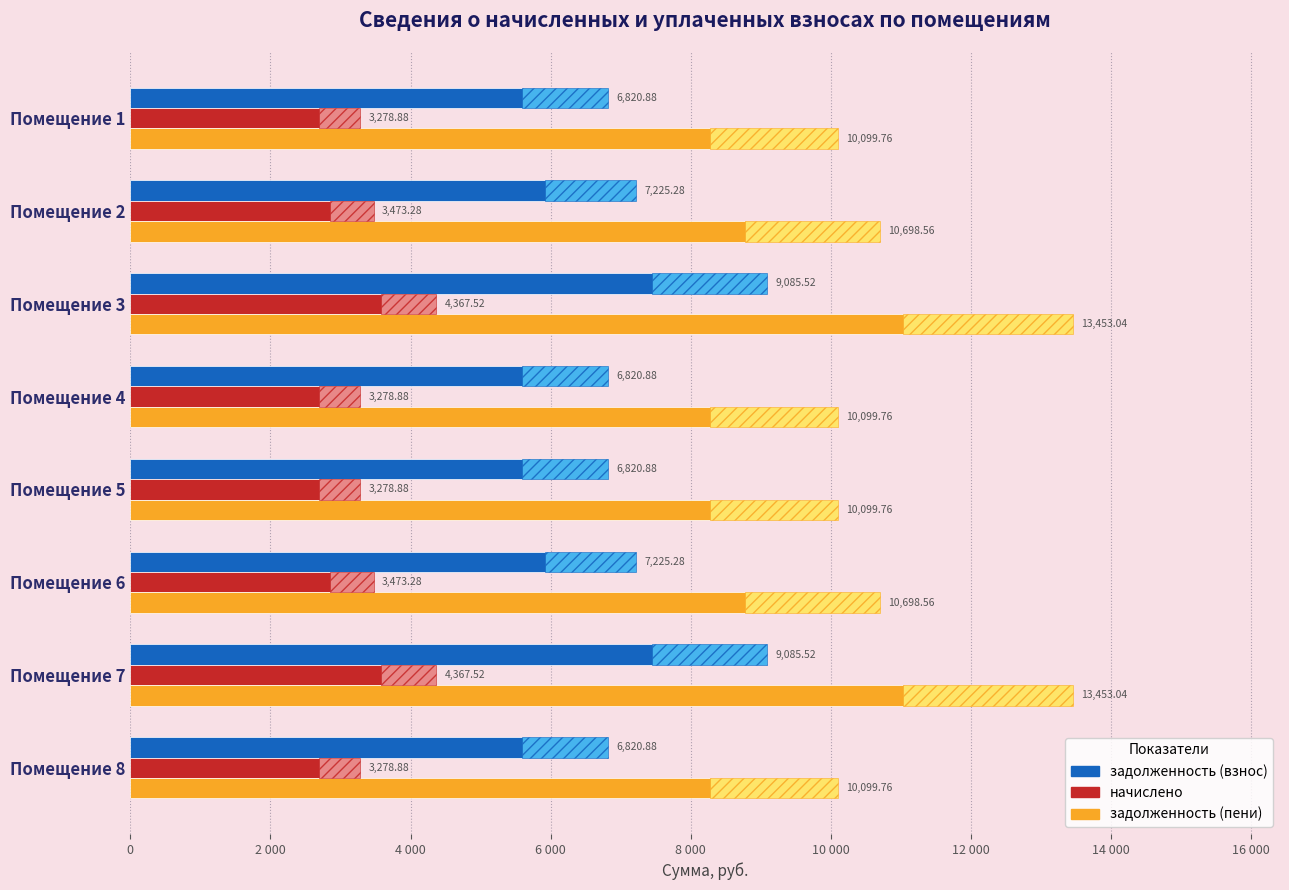

Does the chart contain any negative values?

No